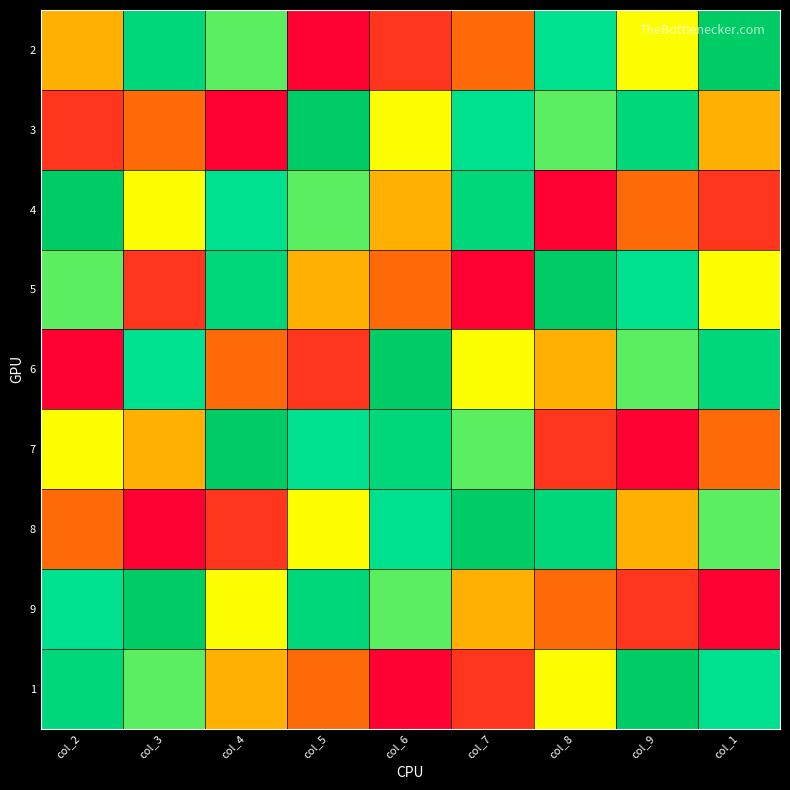

At which category is the sum across all series the highest?

col_2